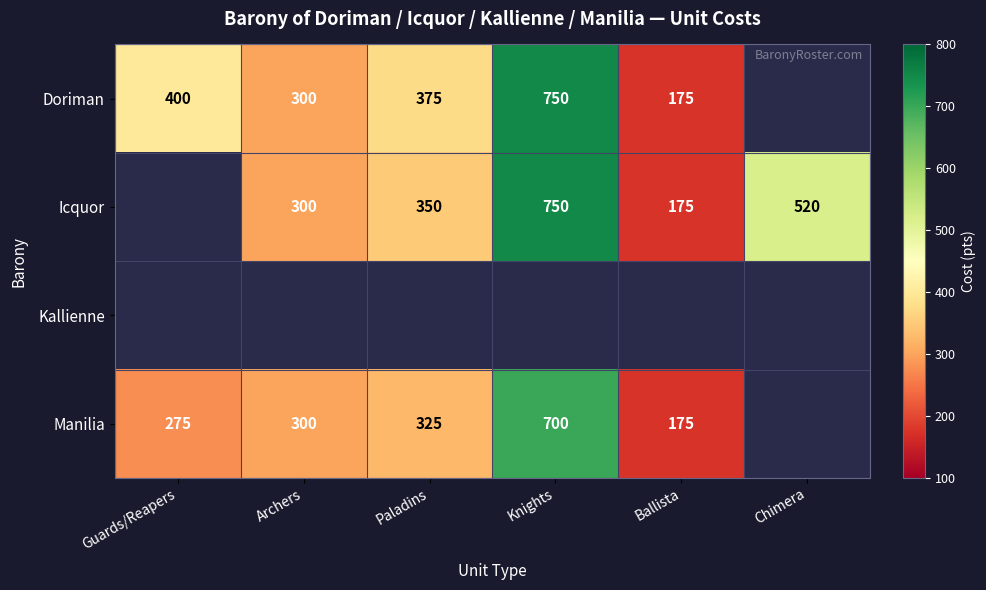

The value of Icquor at Knights is 1184. True or false?

False